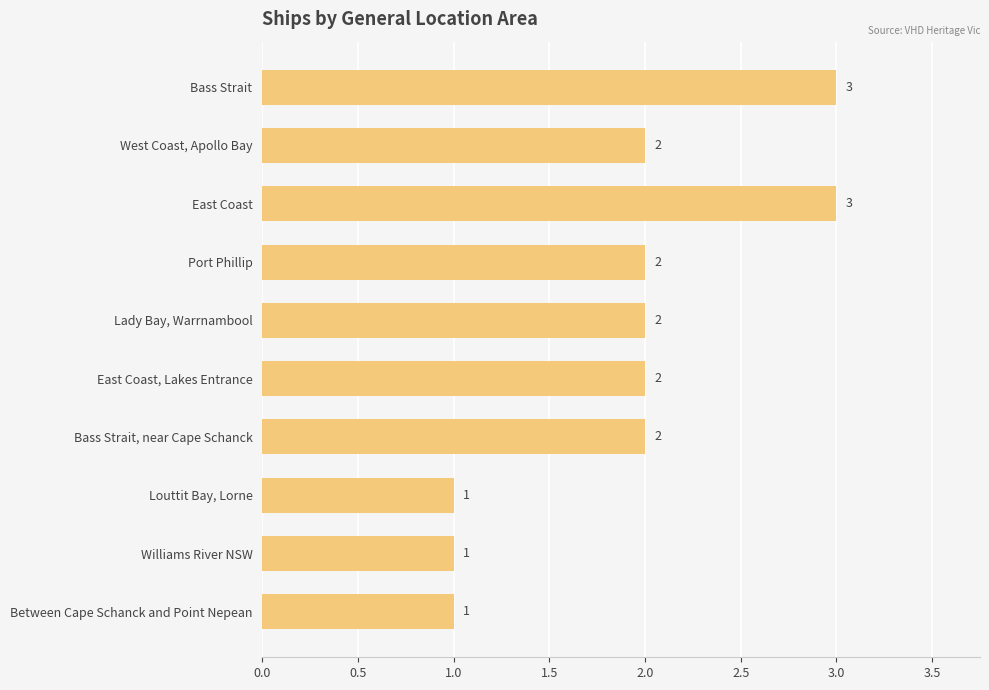

Count the values in the range 1 to 2.

8